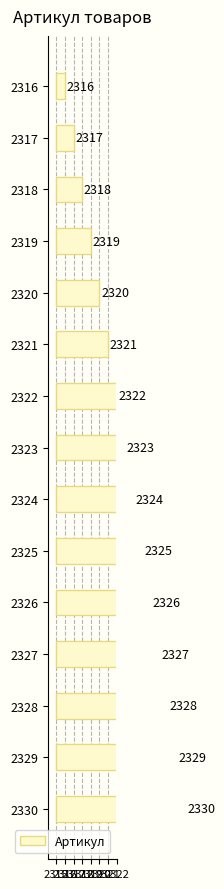

The chart shows a value of 4 at 2324. True or false?

False